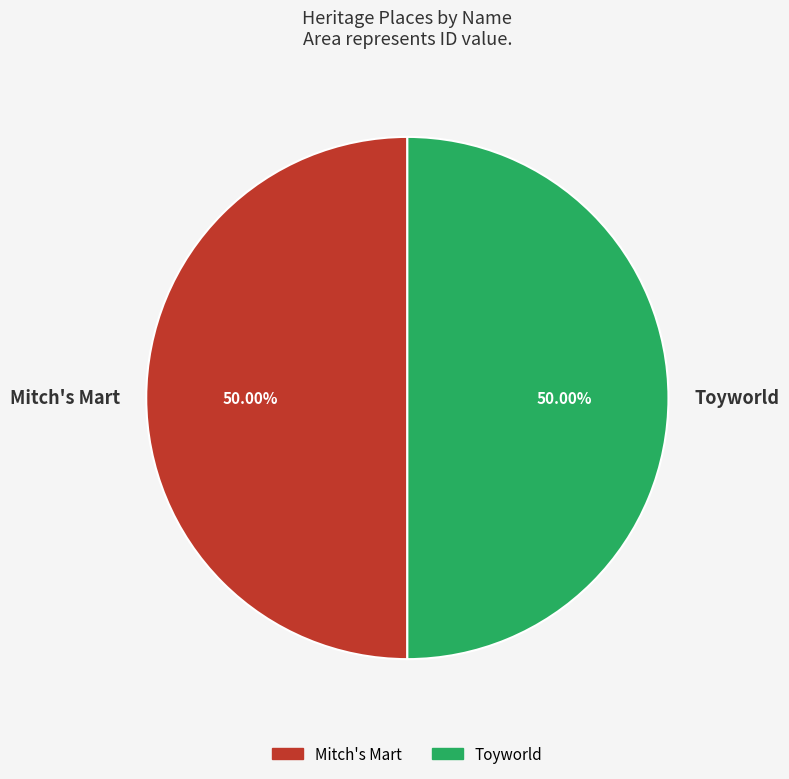

How many segments does this pie chart have?

2